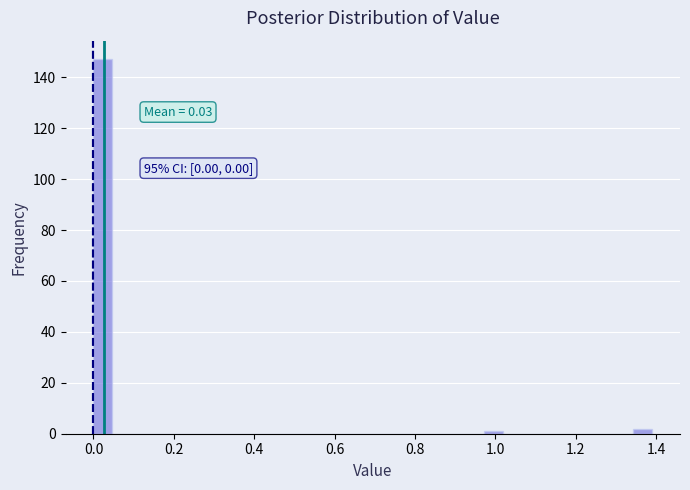

Around what value on the x-axis is the tallest bar? Give the approximate position of its centre, as read against the axis.

0.02